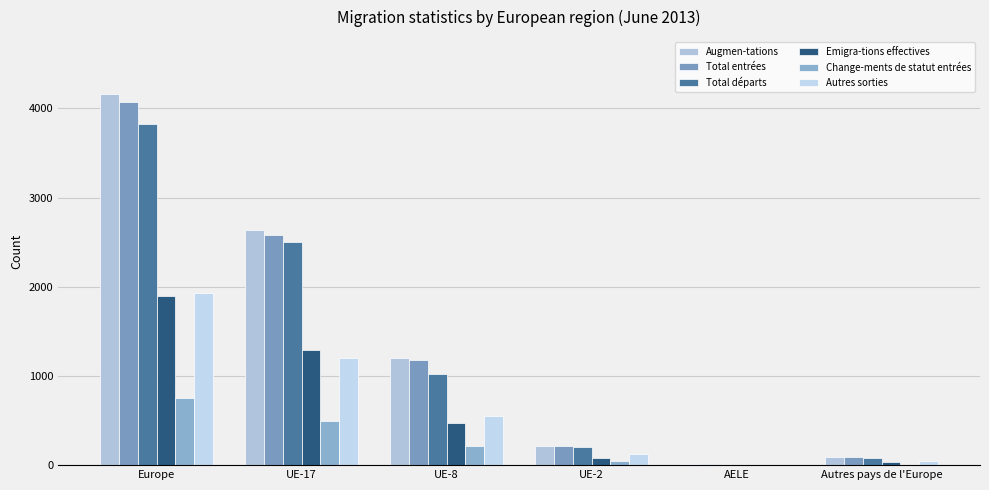

At how many categories does at least one series exceed 1569?

2